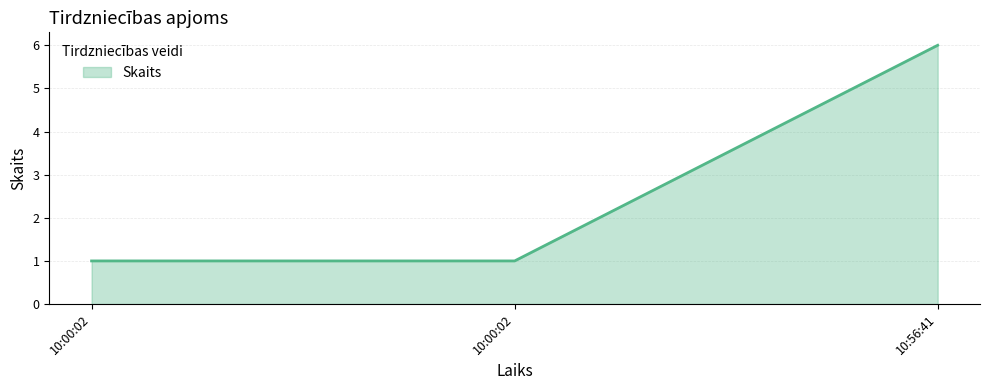

How many lines are shown in the chart?

1